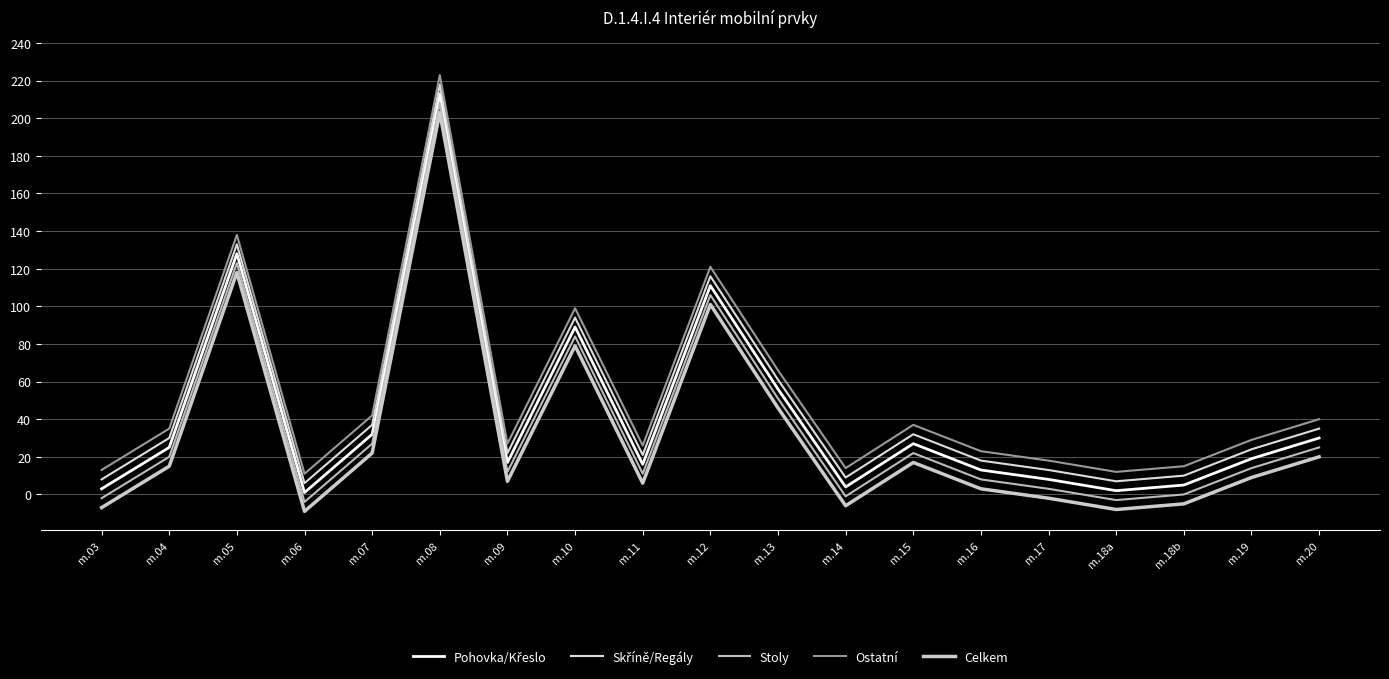

Which series has the widest spread of values?

Pohovka/Křeslo